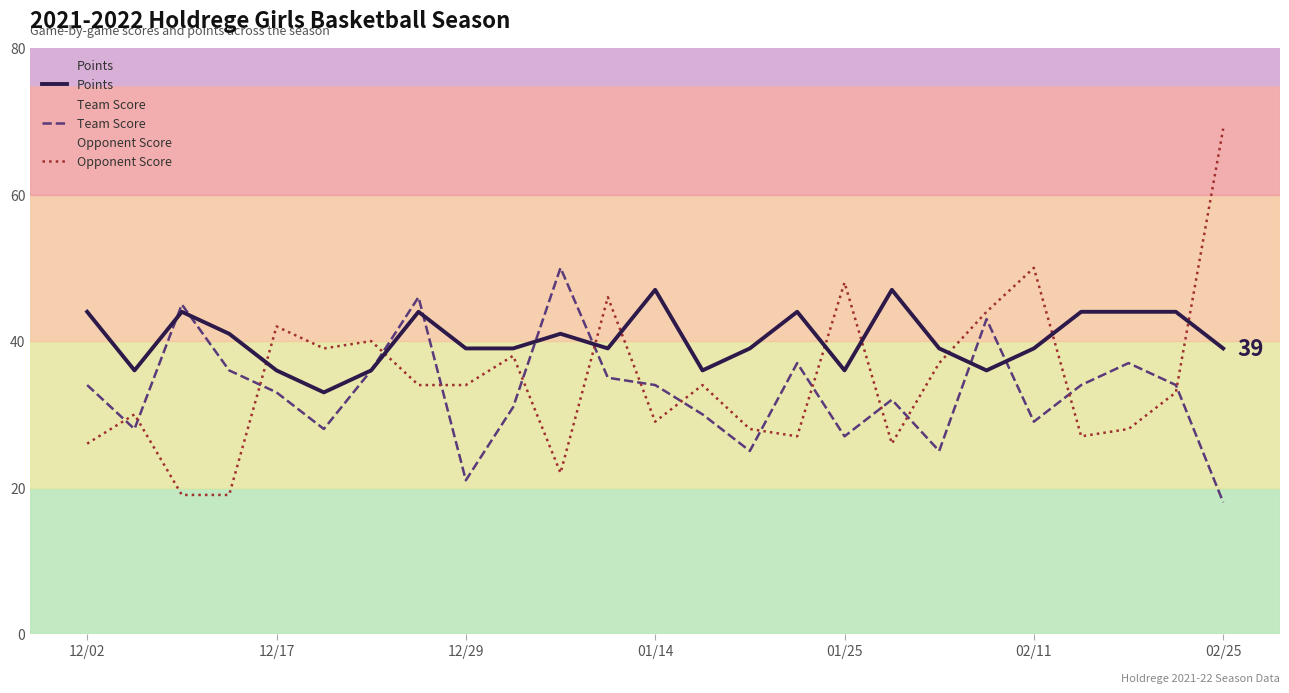

At which category is the sum across all series the highest?

02/25